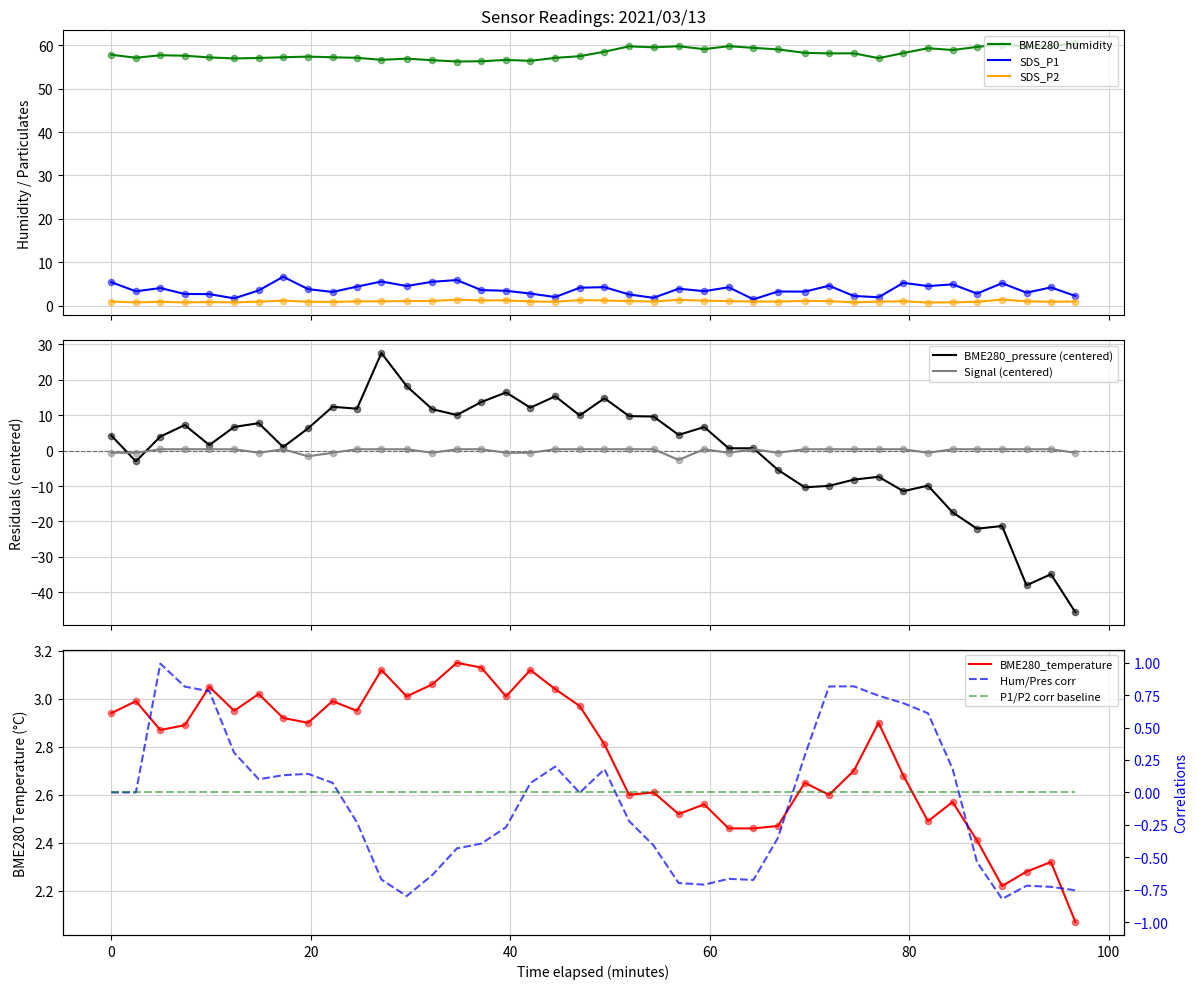

True or false: BME280_humidity and SDS_P1 intersect in this chart.

False